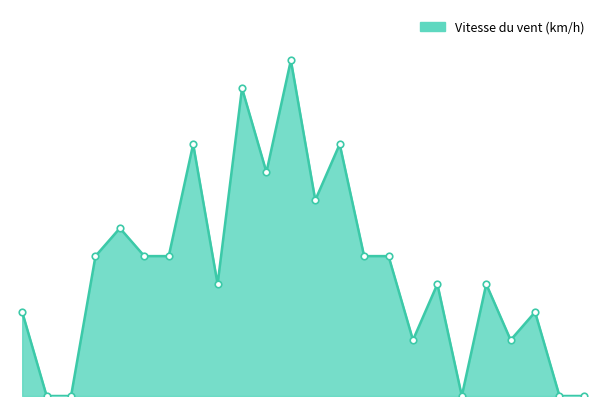

Does the chart have visible grid lines?

No